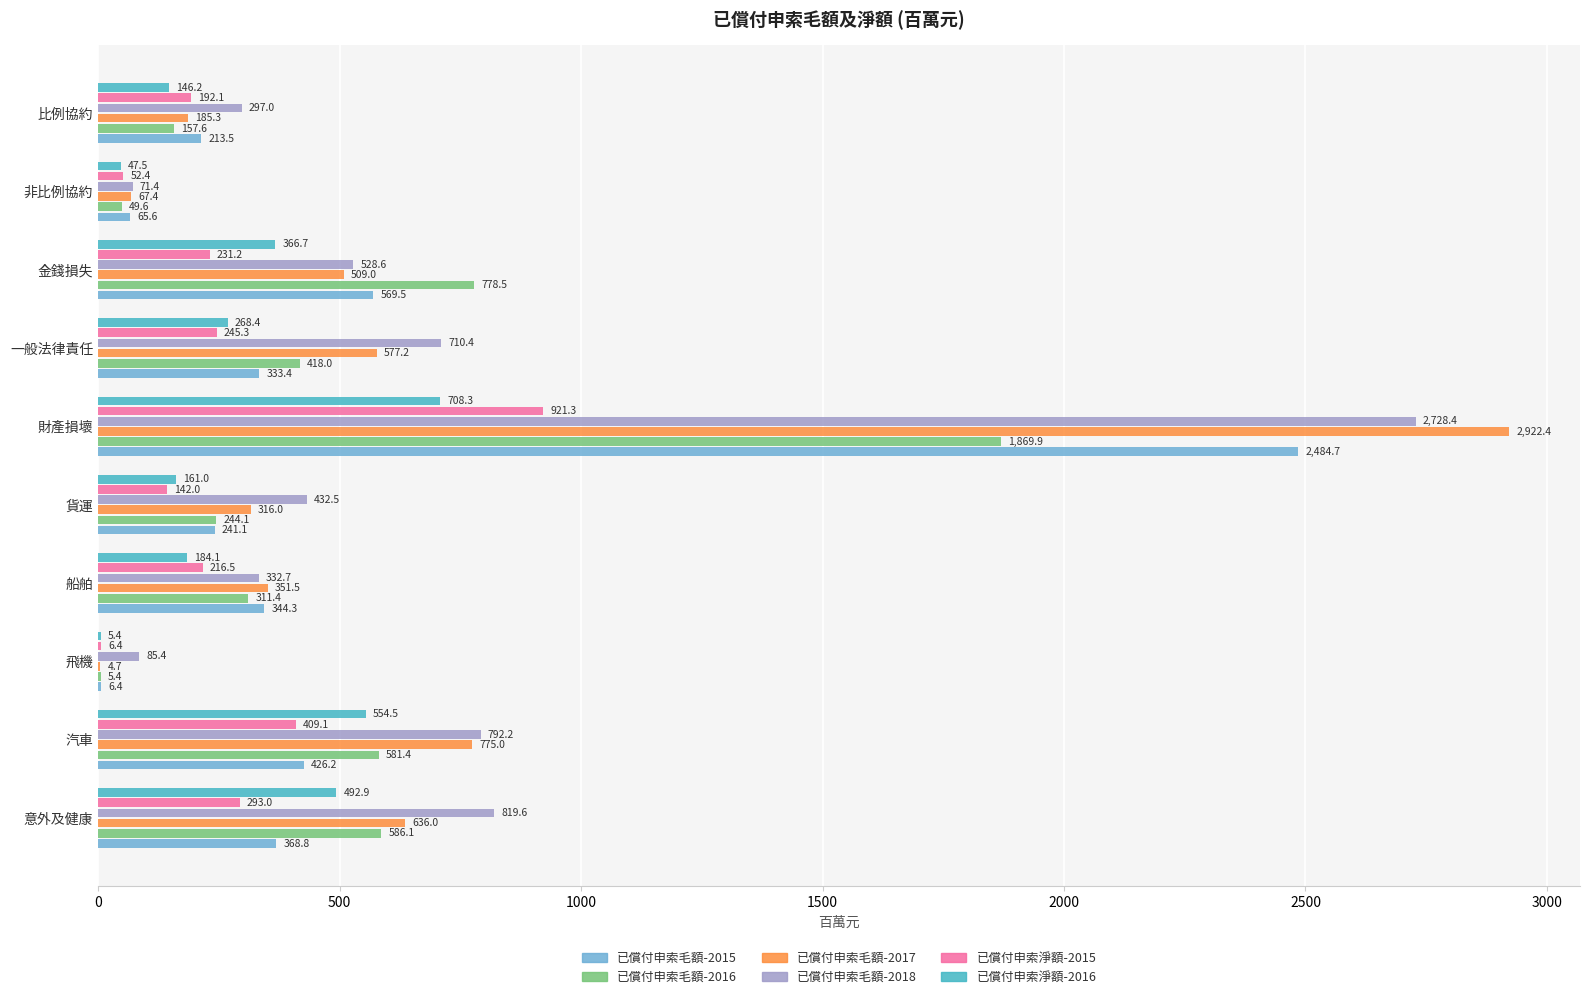

At which category is the sum across all series the highest?

財產損壞